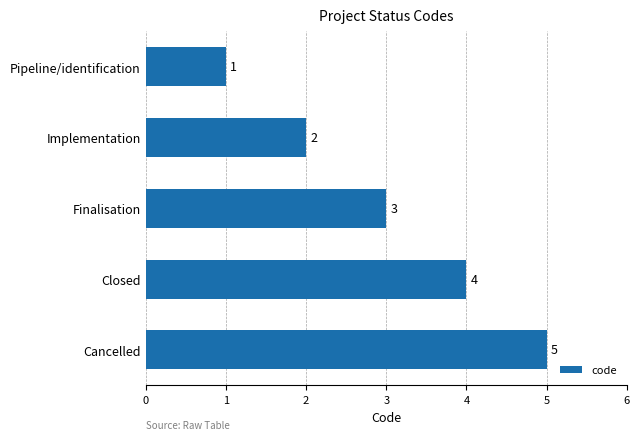

What is the label of the 2nd bar from the top?

Implementation